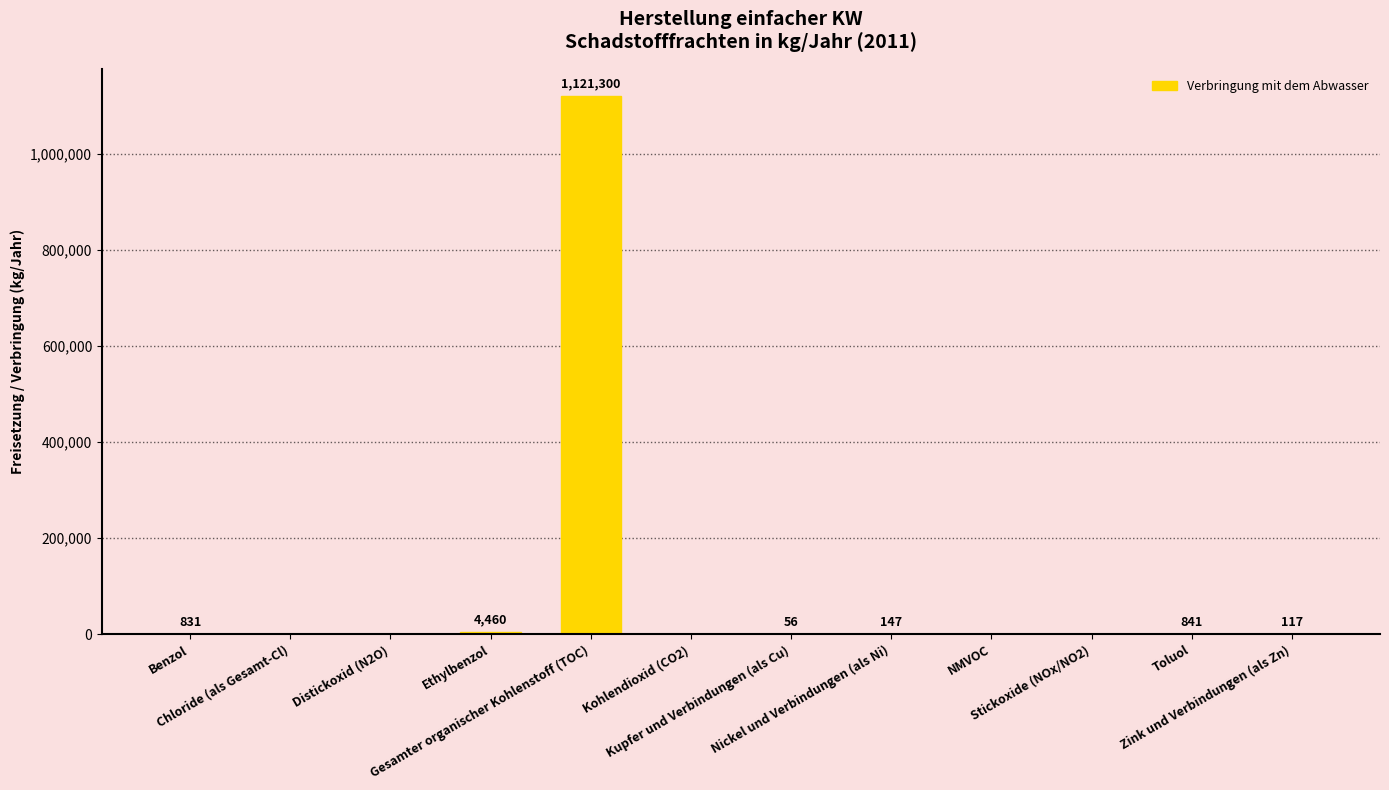

What is the maximum value shown in the chart?

1121300